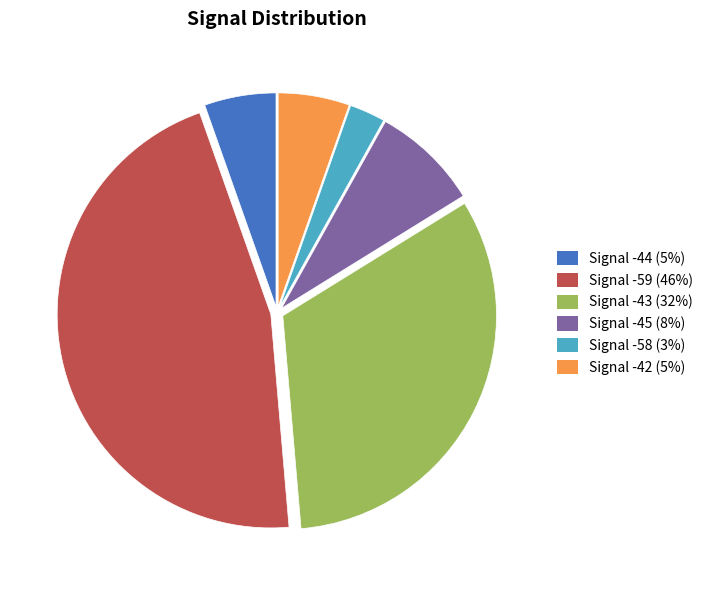

How many slices are in this pie chart?

6